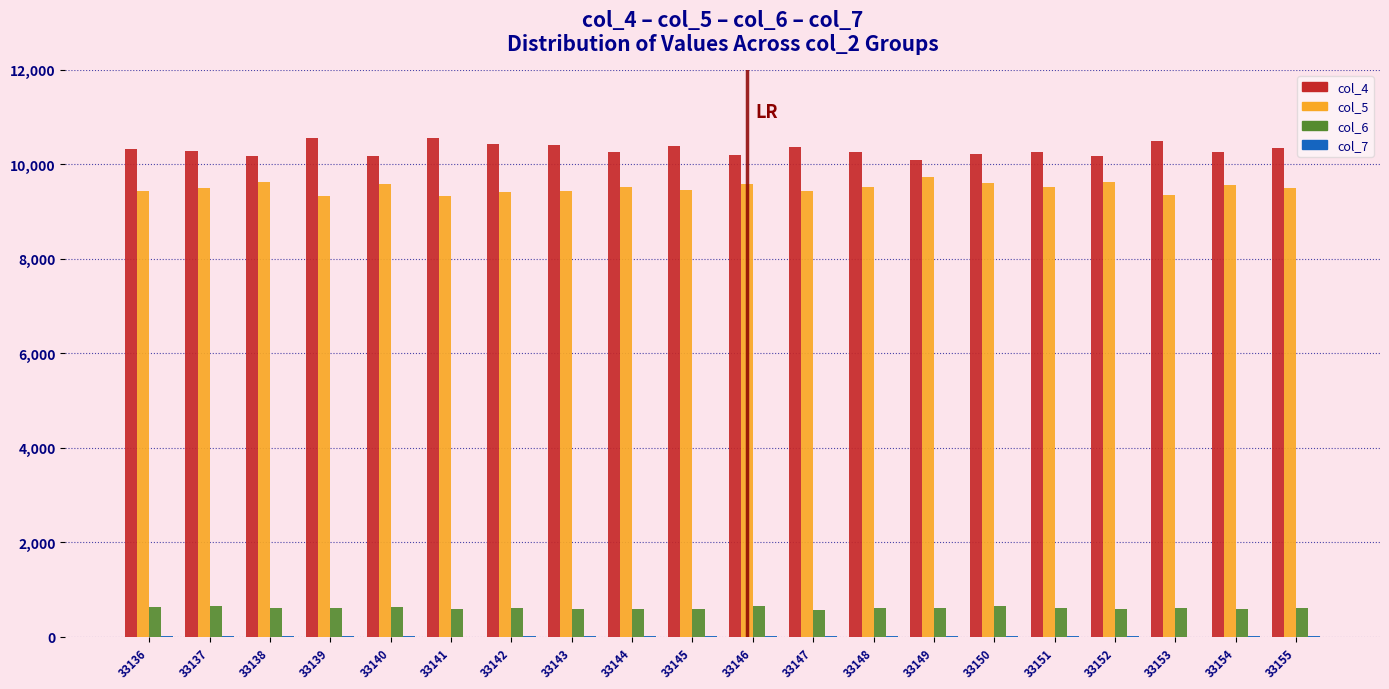

Is the value of col_4 at 33148 greater than the value of col_6 at 33146?

Yes